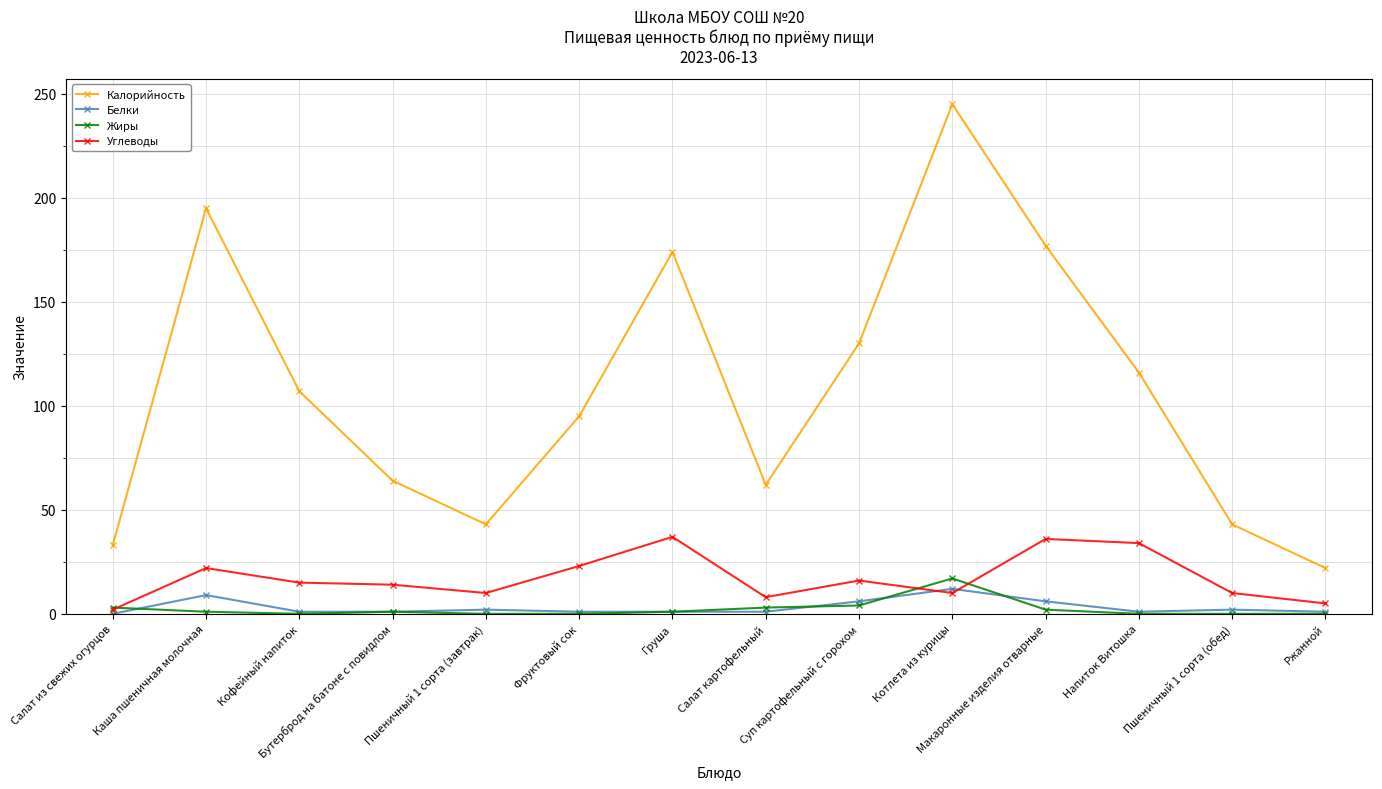

True or false: Белки and Калорийность cross at least once.

False